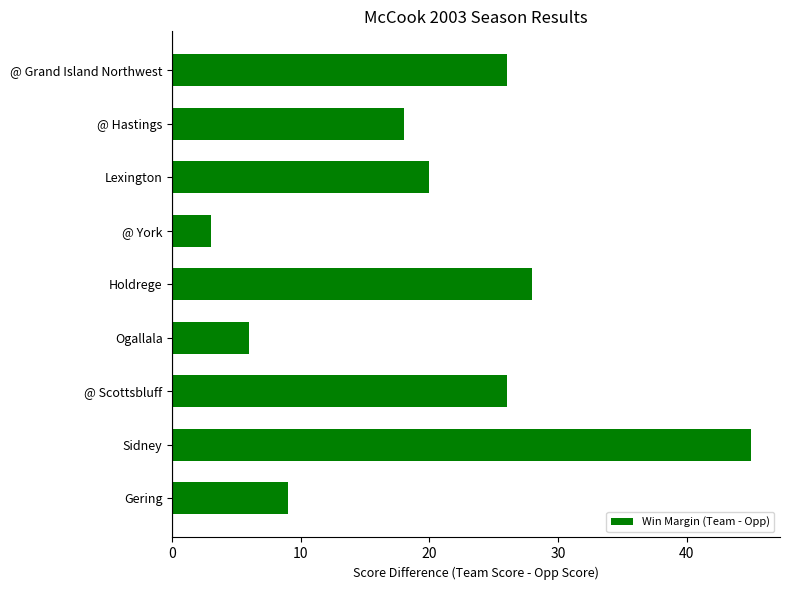

The chart shows a value of 28 at Lexington. True or false?

False